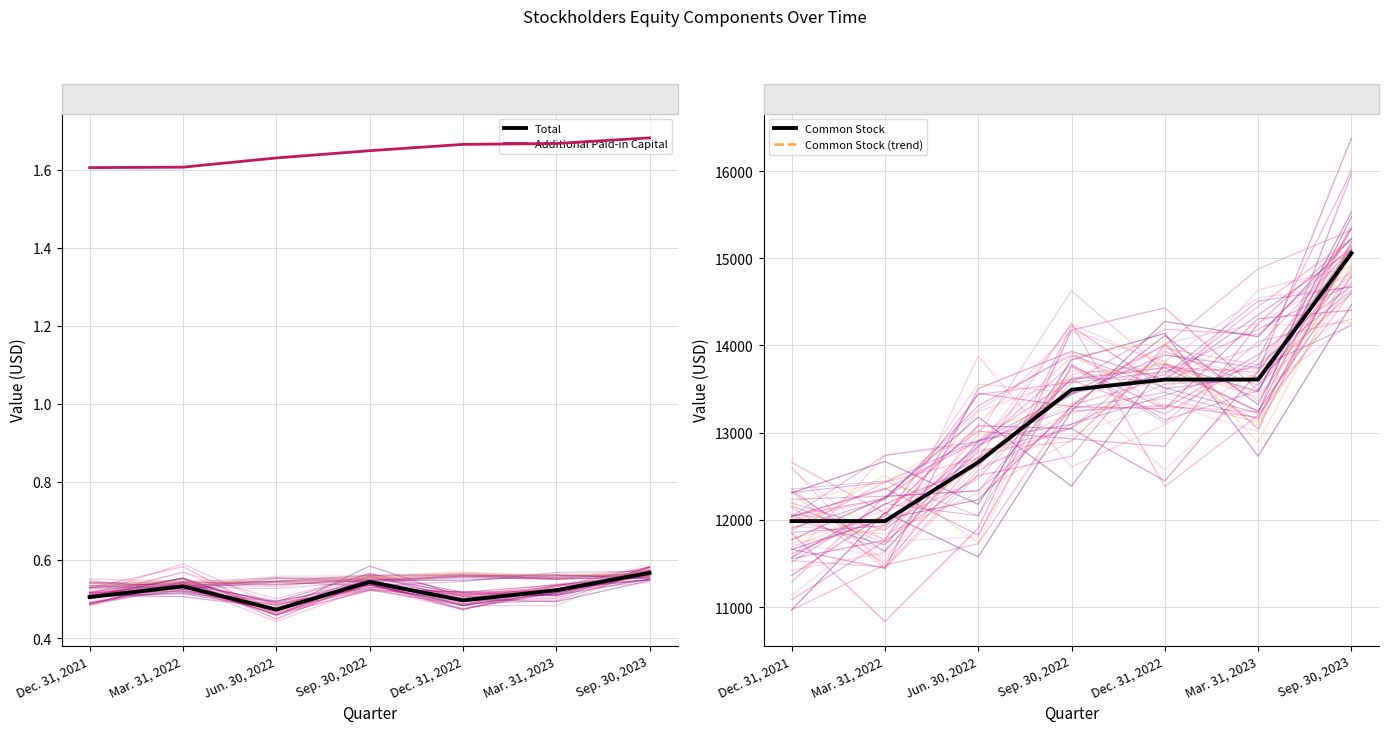

Is it true that Additional Paid-in Capital equals 26197514 at Sep. 30, 2023?

False